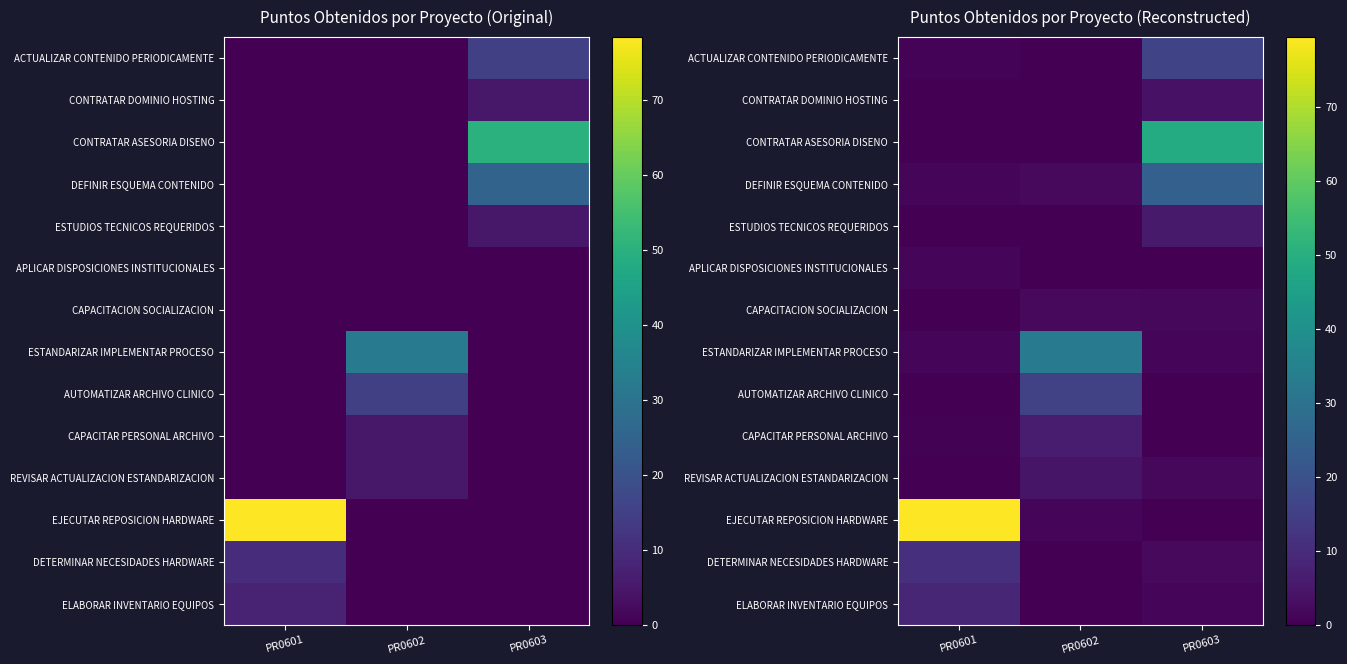

Is it true that REVISAR ACTUALIZACION ESTANDARIZACION equals 1.7 at PR0602?

False